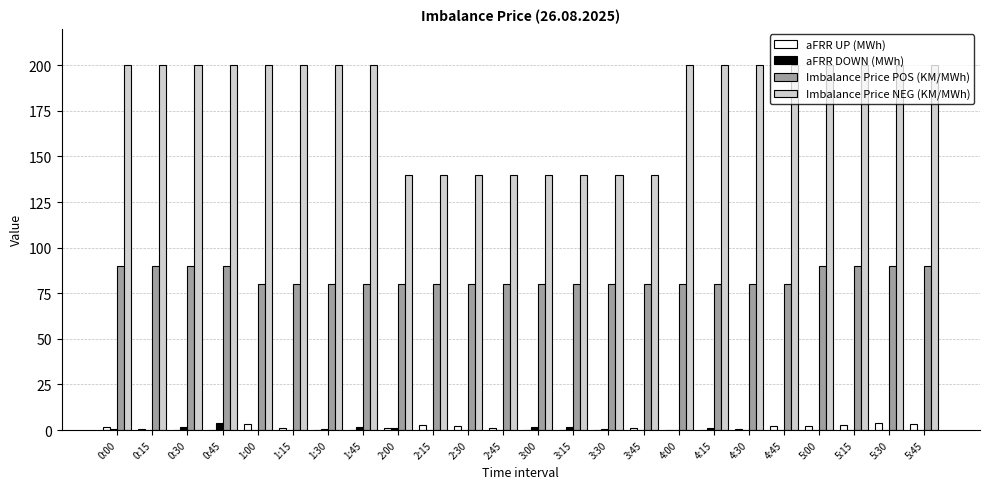

True or false: aFRR UP (MWh) has a value of 0.0 at 0:45.

True